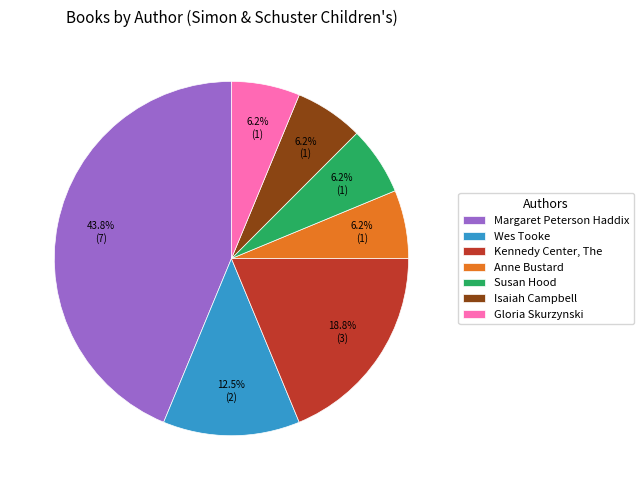

To the nearest percent, what is the average slice percentage?

14%